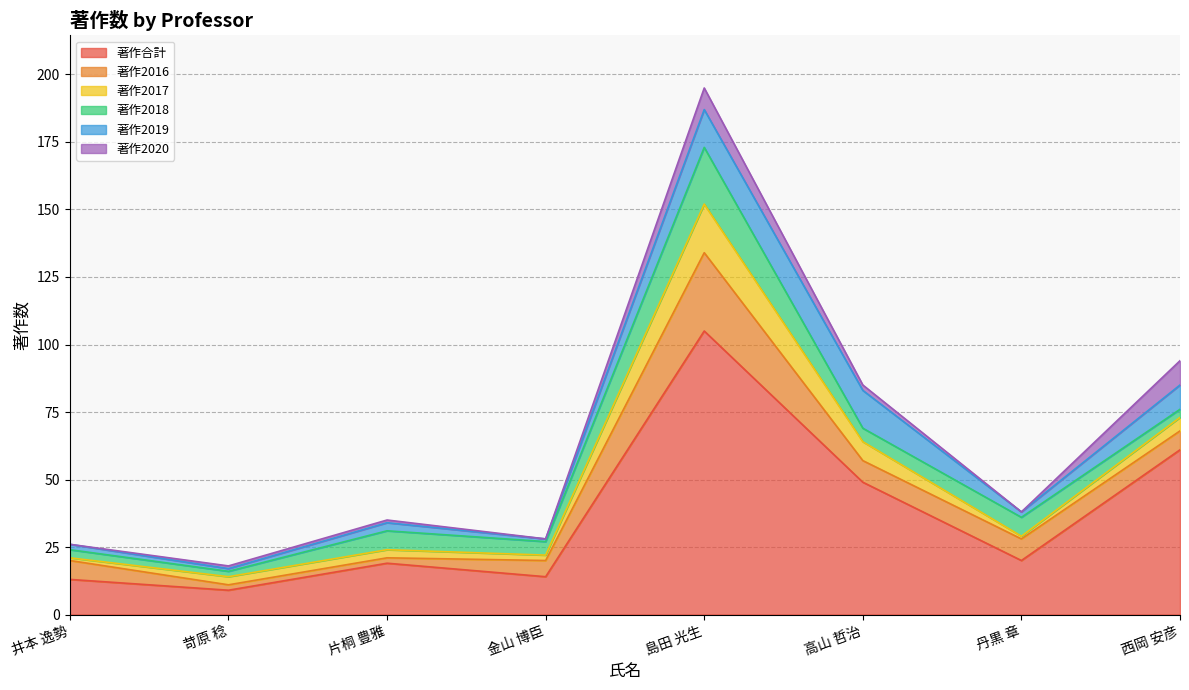

What is the label of the 3rd point from the right?

高山 哲治